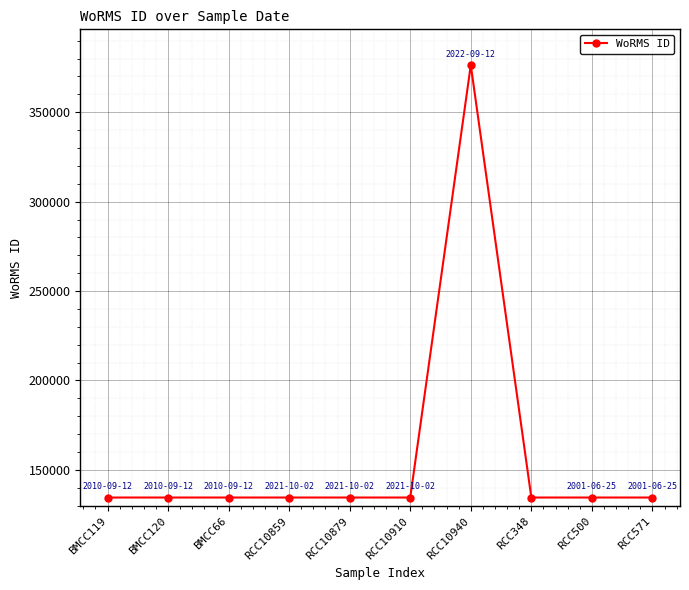

What is the sum of all values?

1587092